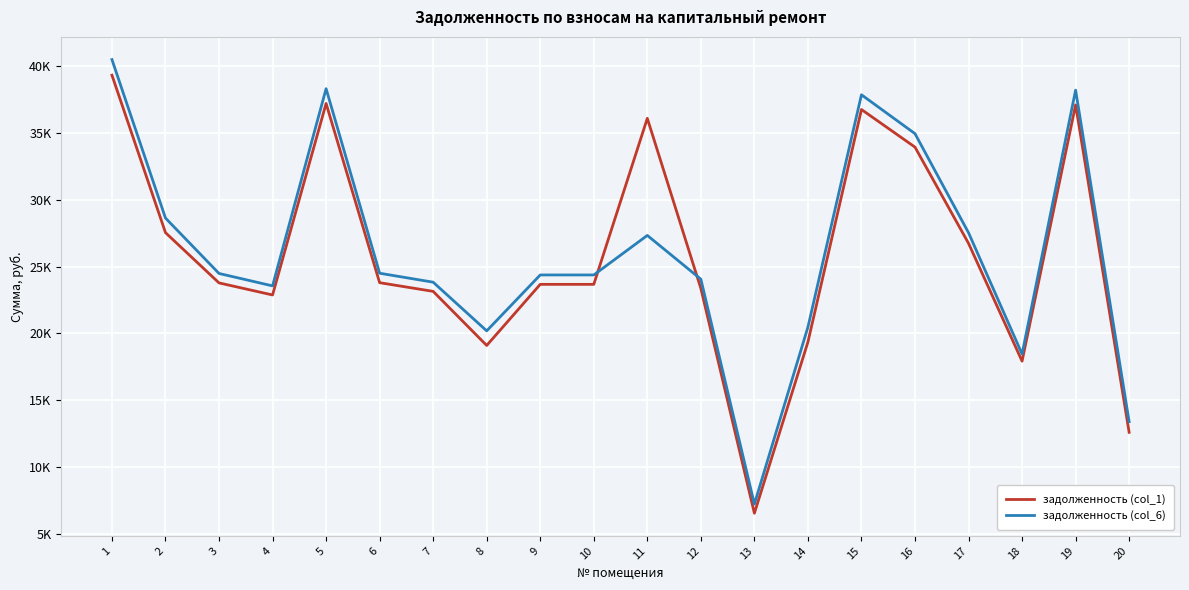

How many interior local peaks does the задолженность (col_6) series have?

4